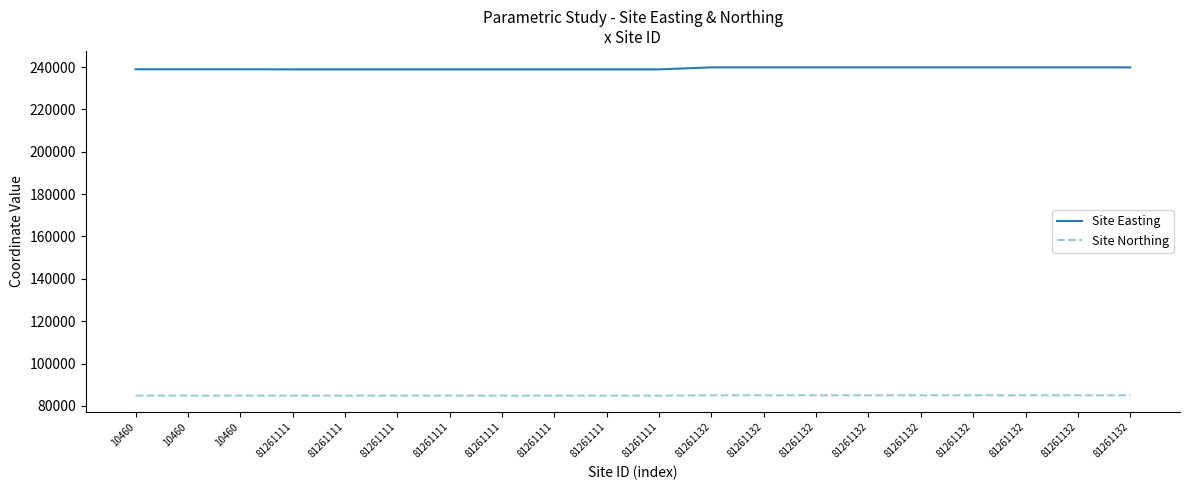

What is the sum of all Site Easting values?

4787019